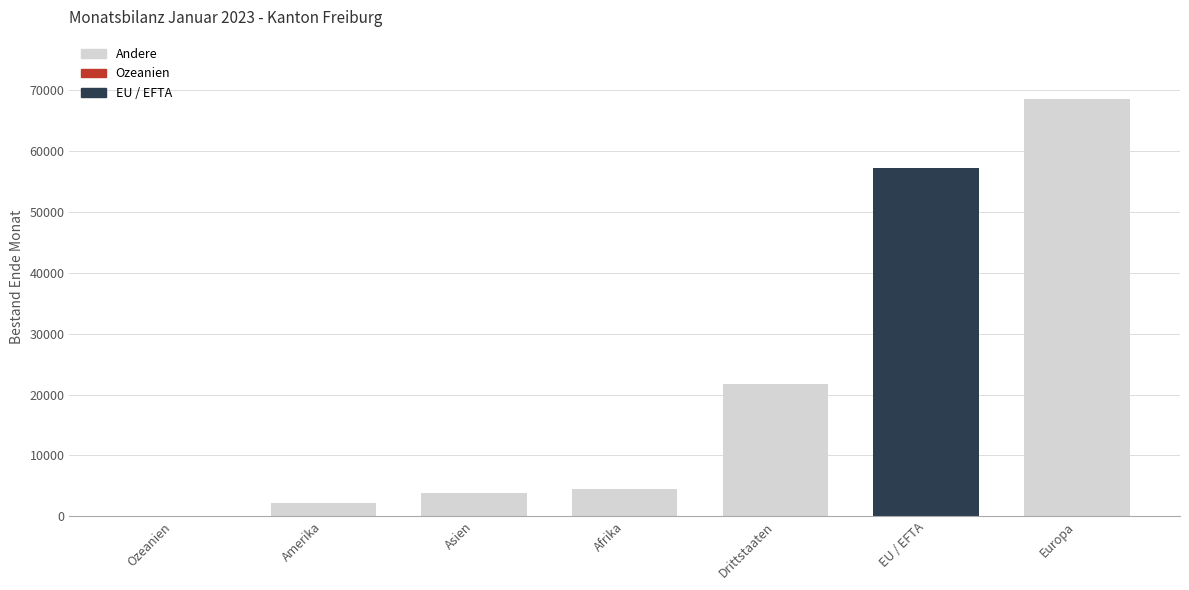

What is the ratio of the value at Europa to the value at Asien?

18.1